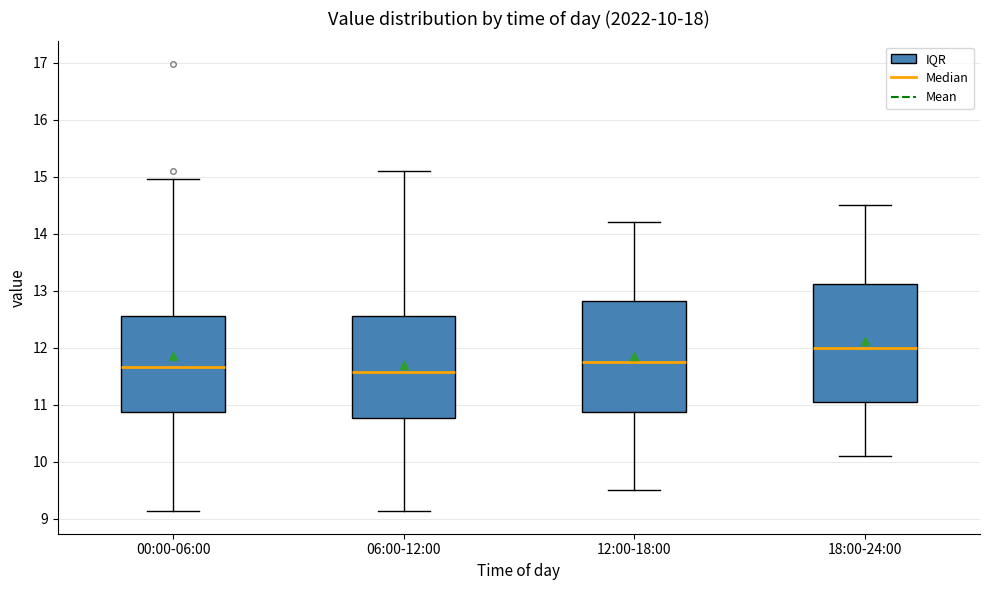

Comparing the boxes themselves (not the whiskers), which one is the tallest?

18:00-24:00